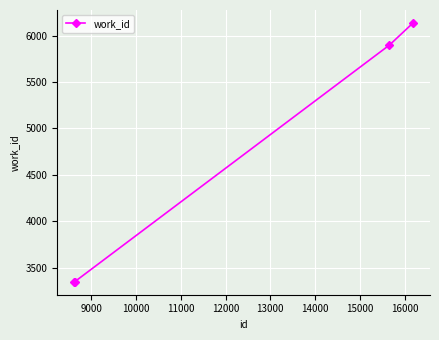

Reading left to right, transcribe all the data shown in this chart.

3347	3347	5899	6137